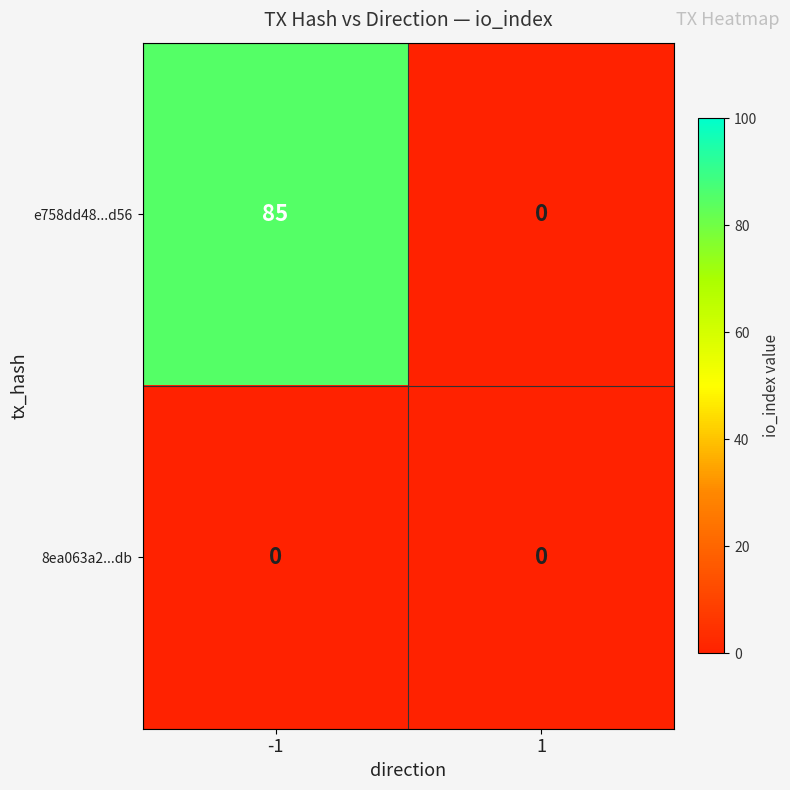

Which series has the largest range (max minus min)?

e758dd48...d56